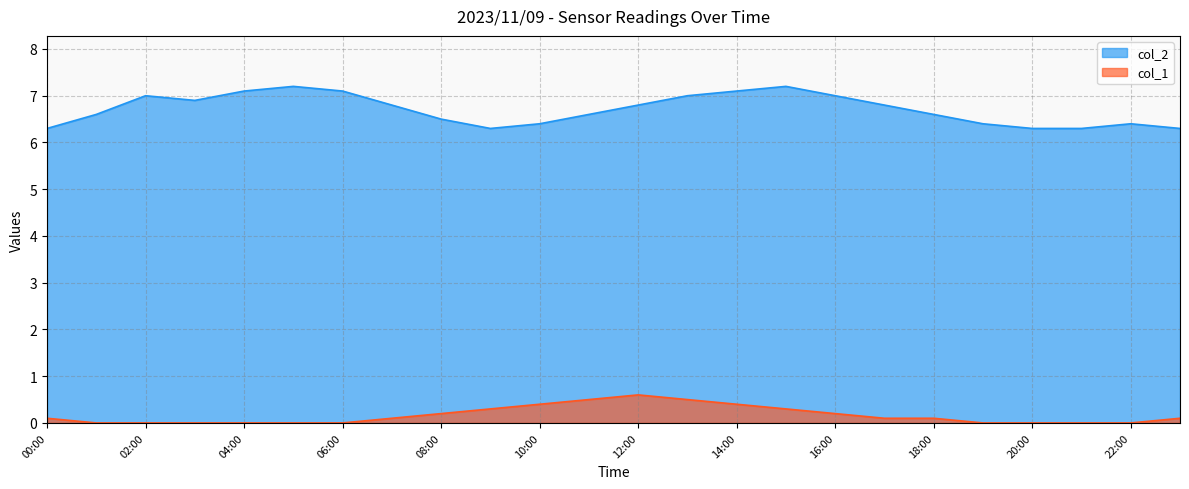

Is it true that col_1 equals 0.3 at 2023/11/09 09:00?

True